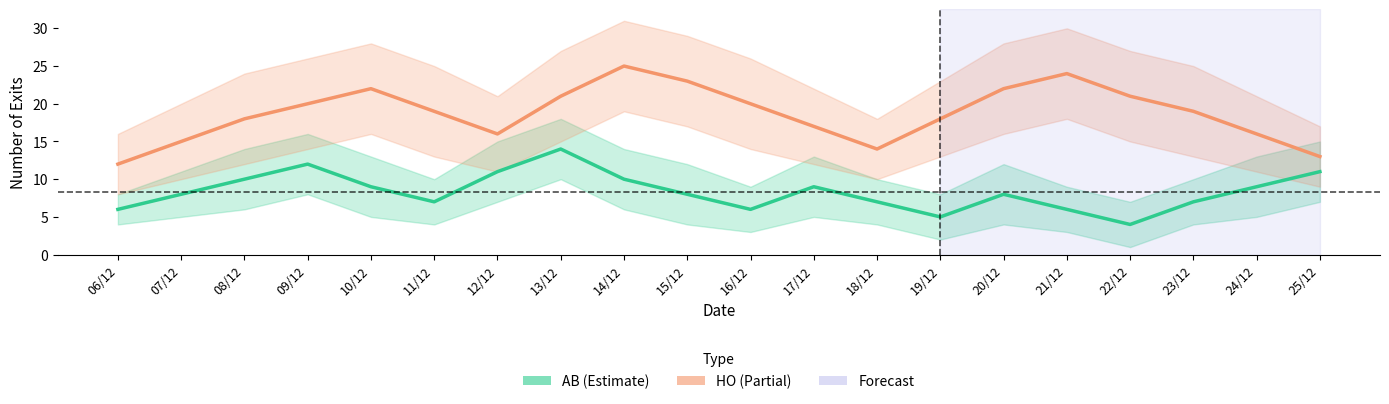

Reading left to right, list all the values displayed in this chart.

AB: 6	8	10	12	9	7	11	14	10	8	6	9	7	5	8	6	4	7	9	11
HO: 12	15	18	20	22	19	16	21	25	23	20	17	14	18	22	24	21	19	16	13